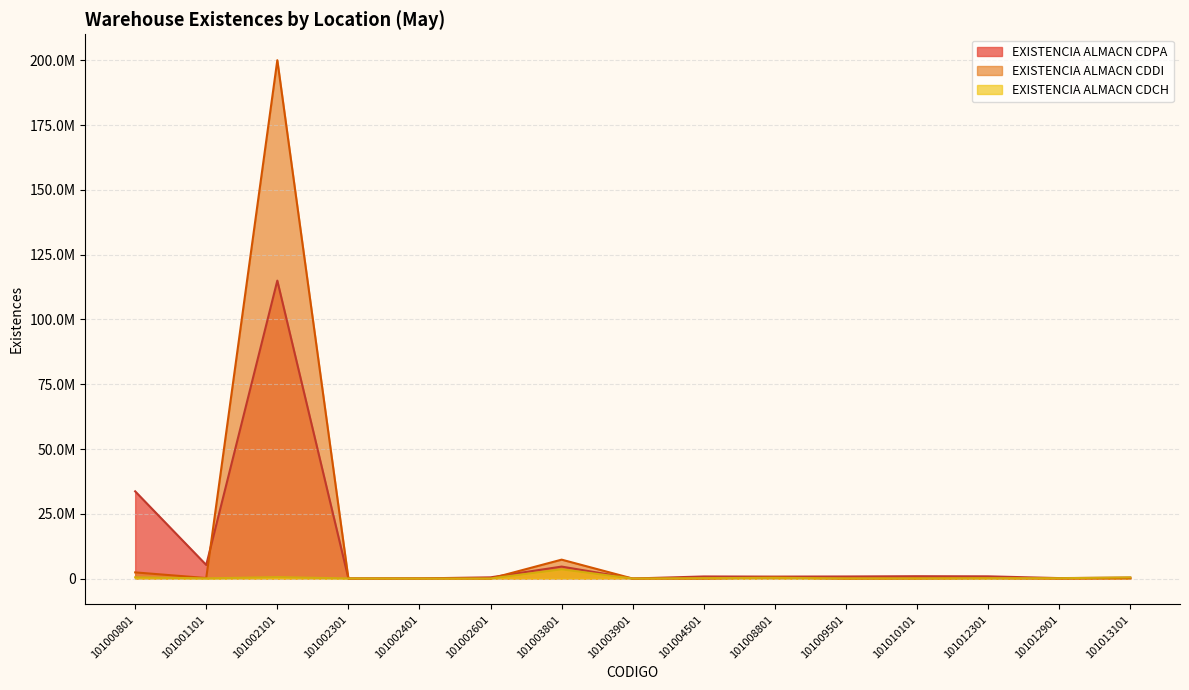

What is the value of the EXISTENCIA ALMACN CDDI point at the 2nd from the left?

204000